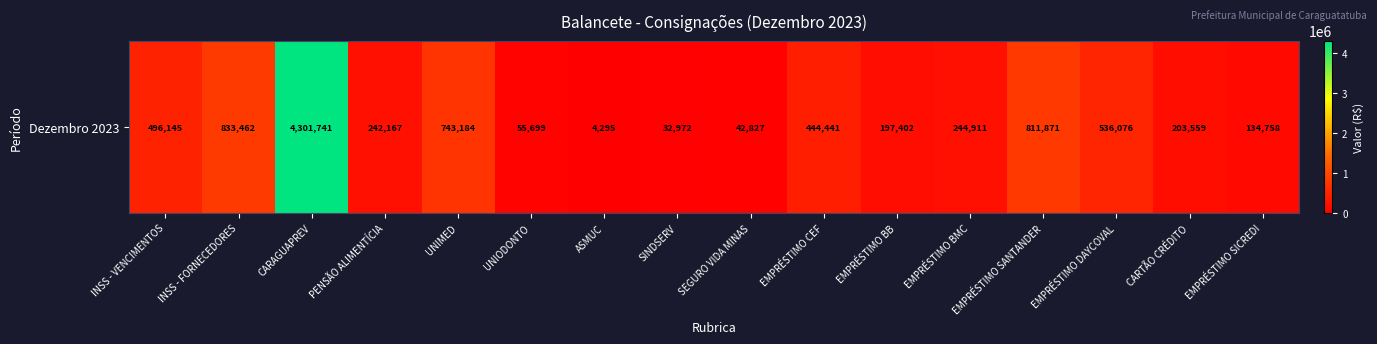

Rank the categories by value from highest to lowest.

CARAGUAPREV, INSS - FORNECEDORES, EMPRÉSTIMO SANTANDER, UNIMED, EMPRÉSTIMO DAYCOVAL, INSS - VENCIMENTOS, EMPRÉSTIMO CEF, EMPRÉSTIMO BMC, PENSÃO ALIMENTÍCIA, CARTÃO CRÉDITO, EMPRÉSTIMO BB, EMPRÉSTIMO SICREDI, UNIODONTO, SEGURO VIDA MINAS, SINDSERV, ASMUC